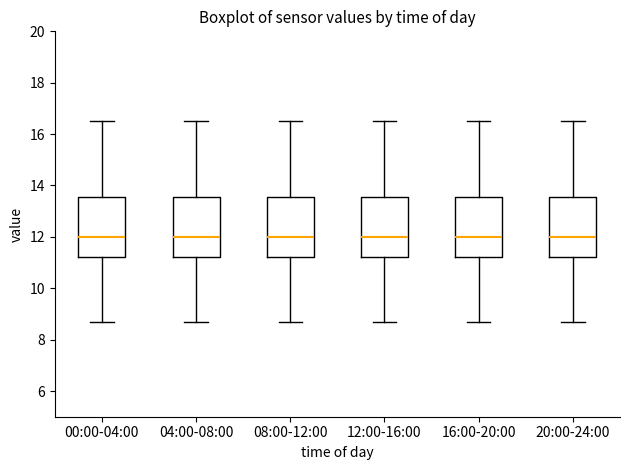

Where is the lower edge of the box for 04:00-08:00 on the y-axis? The values are not printed on the chart, so give them approximately, as read against the axis.

11.2